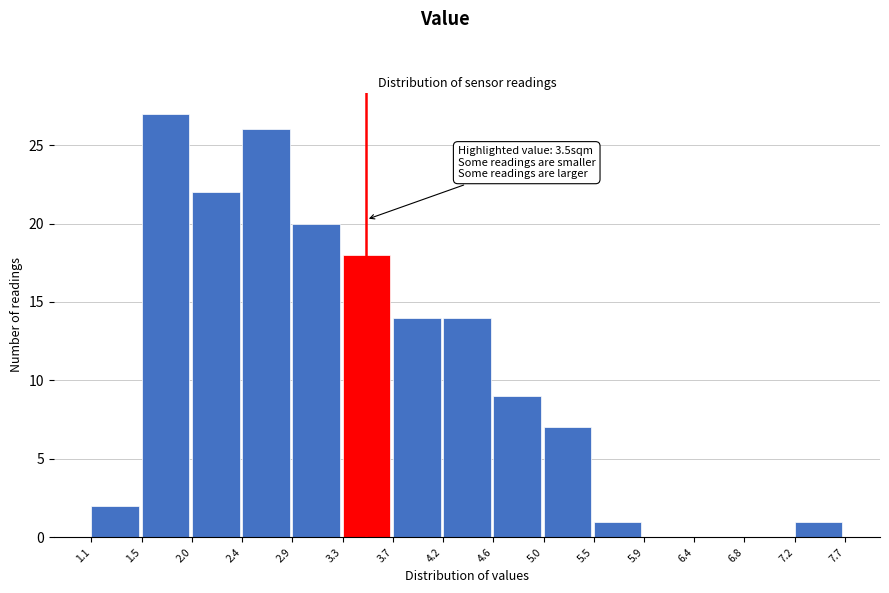

Which range on the x-axis has the tallest bar?

1.5 to 2.0